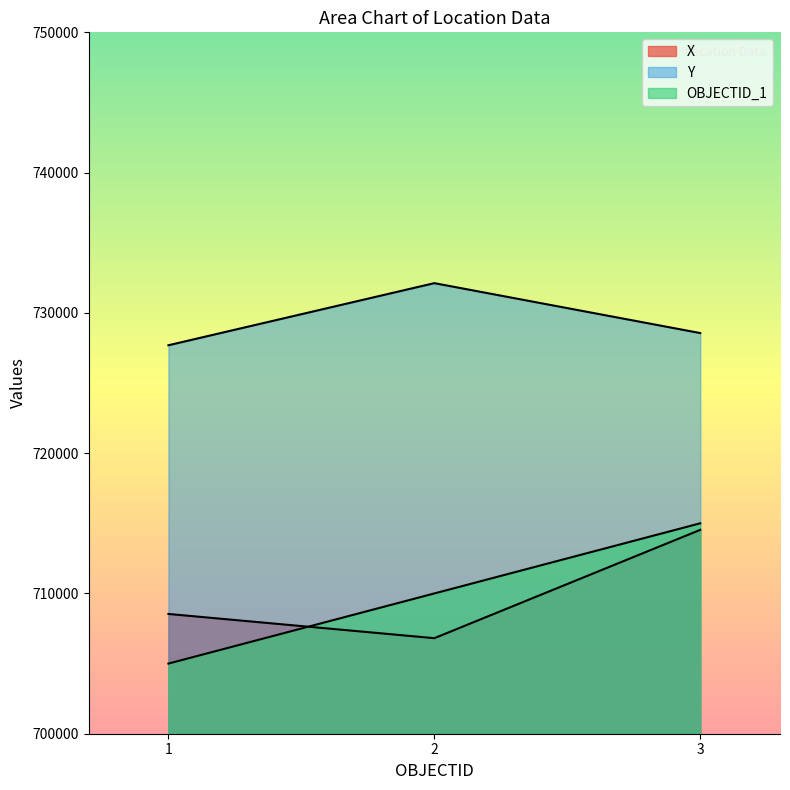

Is it true that X equals 1055583 at 3?

False